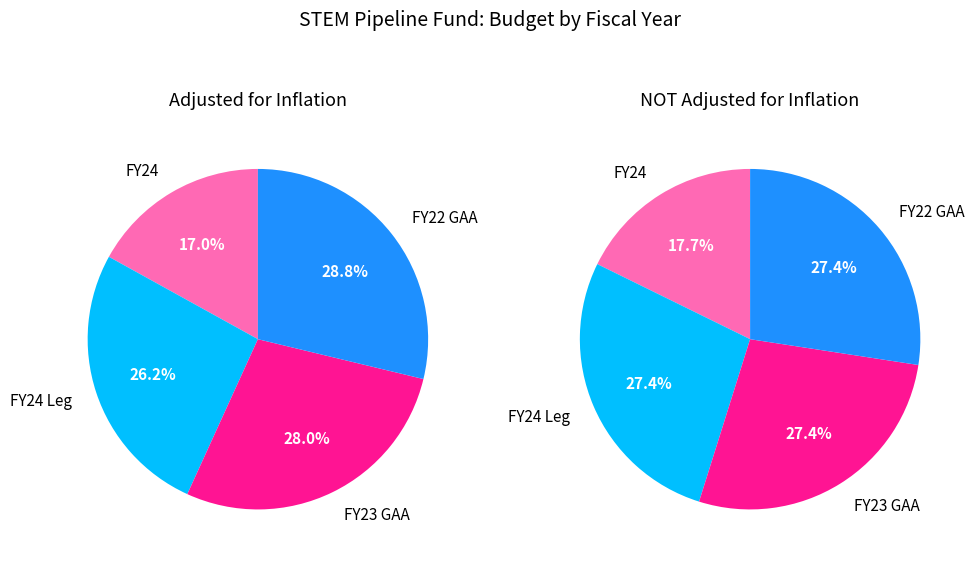

The FY24 slice represents 17% of the pie. True or false?

True